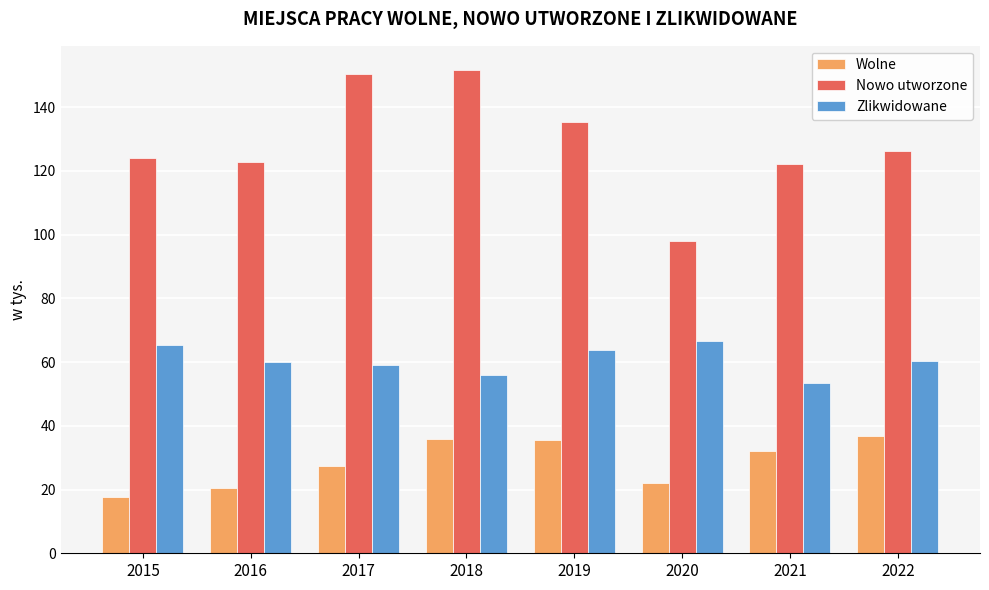

What are all the series names shown in the legend?

Wolne, Nowo utworzone, Zlikwidowane